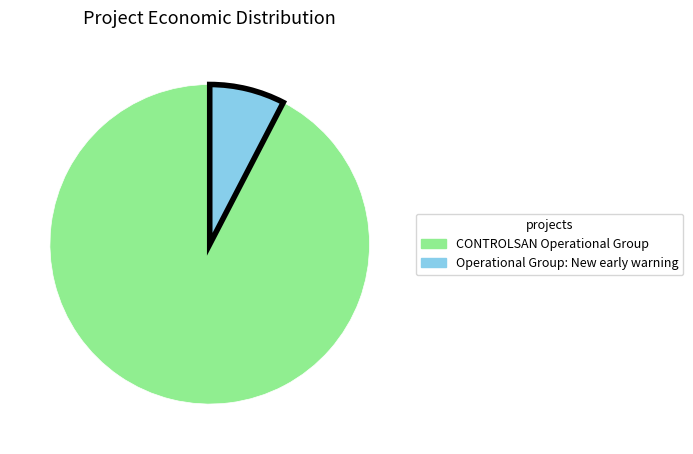

Which category accounts for the majority?

CONTROLSAN Operational Group